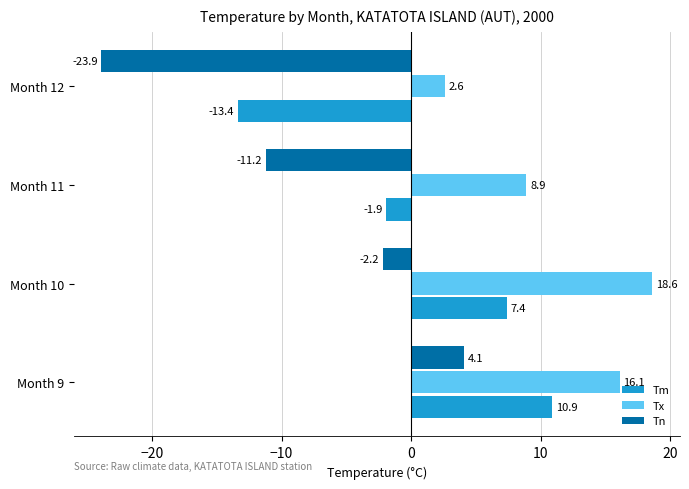

Where is Tm nearest to the value -1?

Month 11